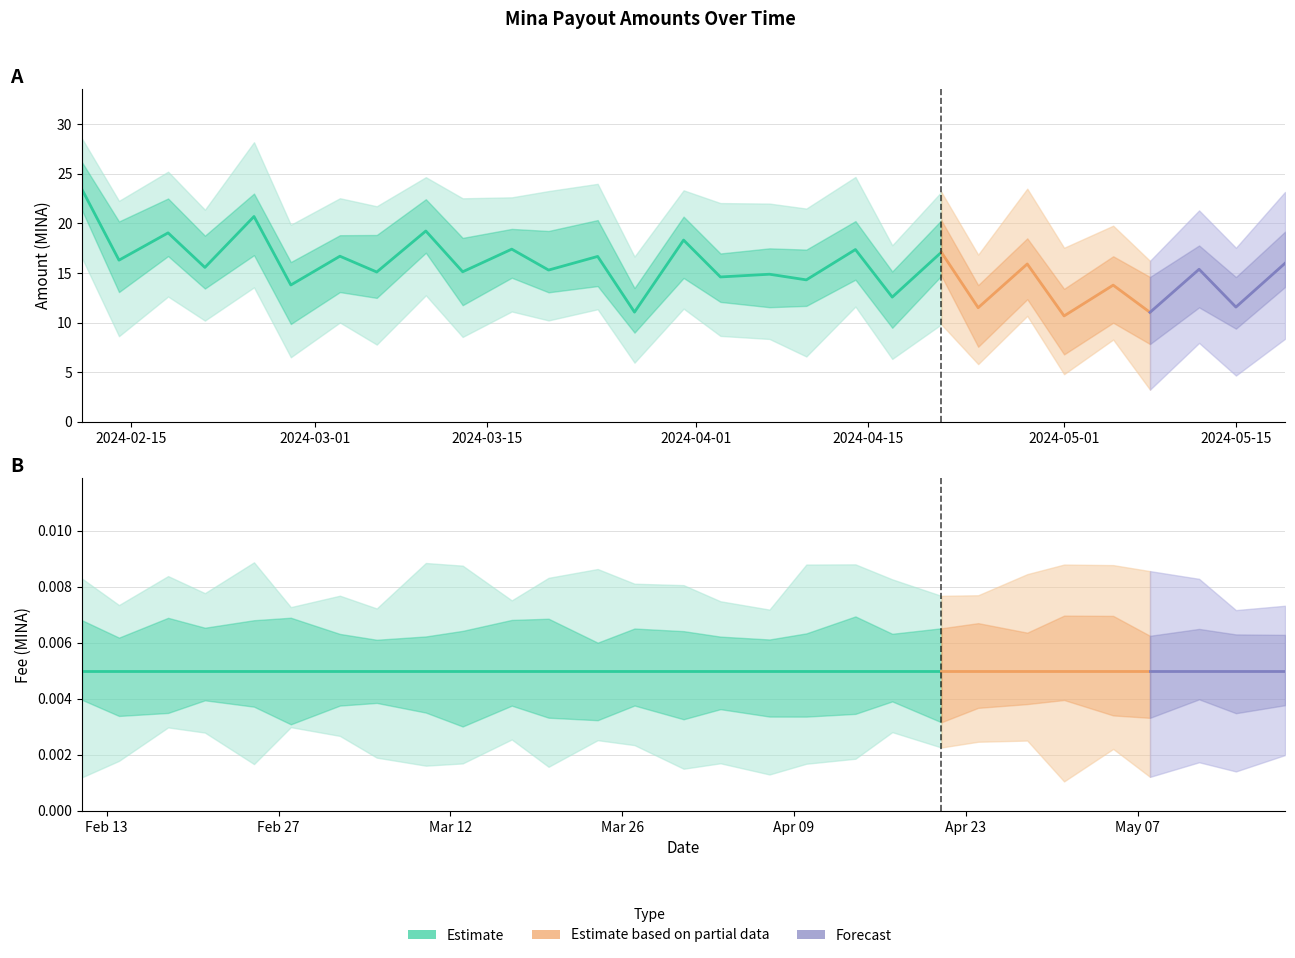

Is it true that Fee equals 0.0 at 2024-04-17?

False